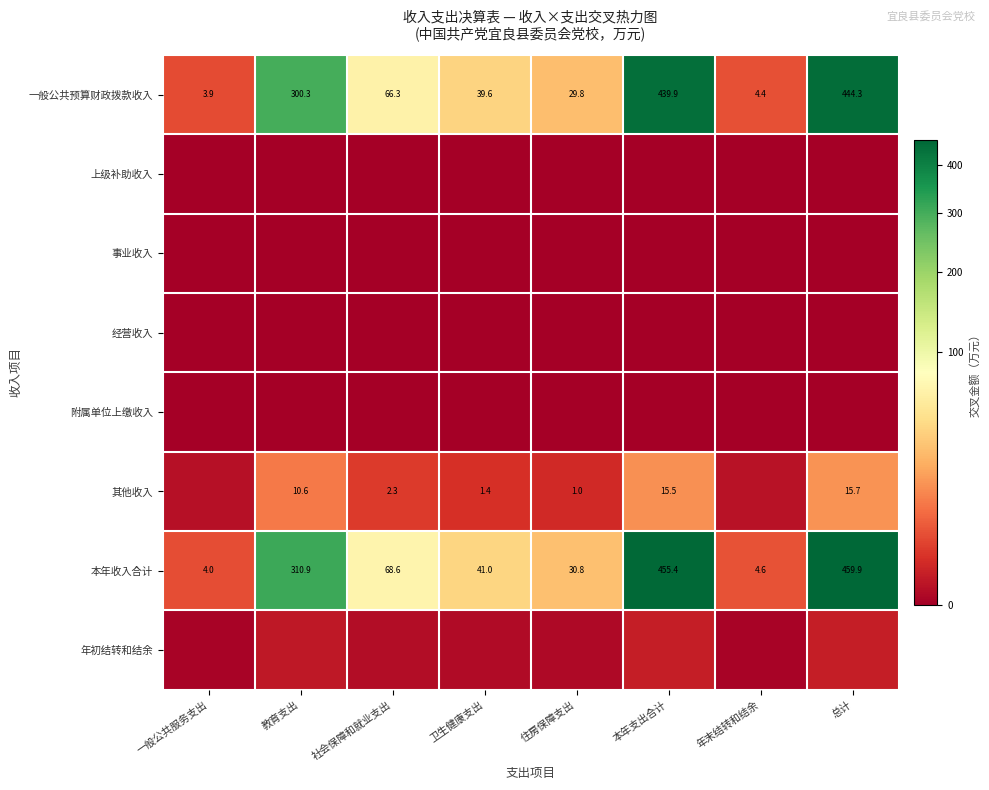

What is the spread (max minus min) of values at 年末结转和结余?

4.6